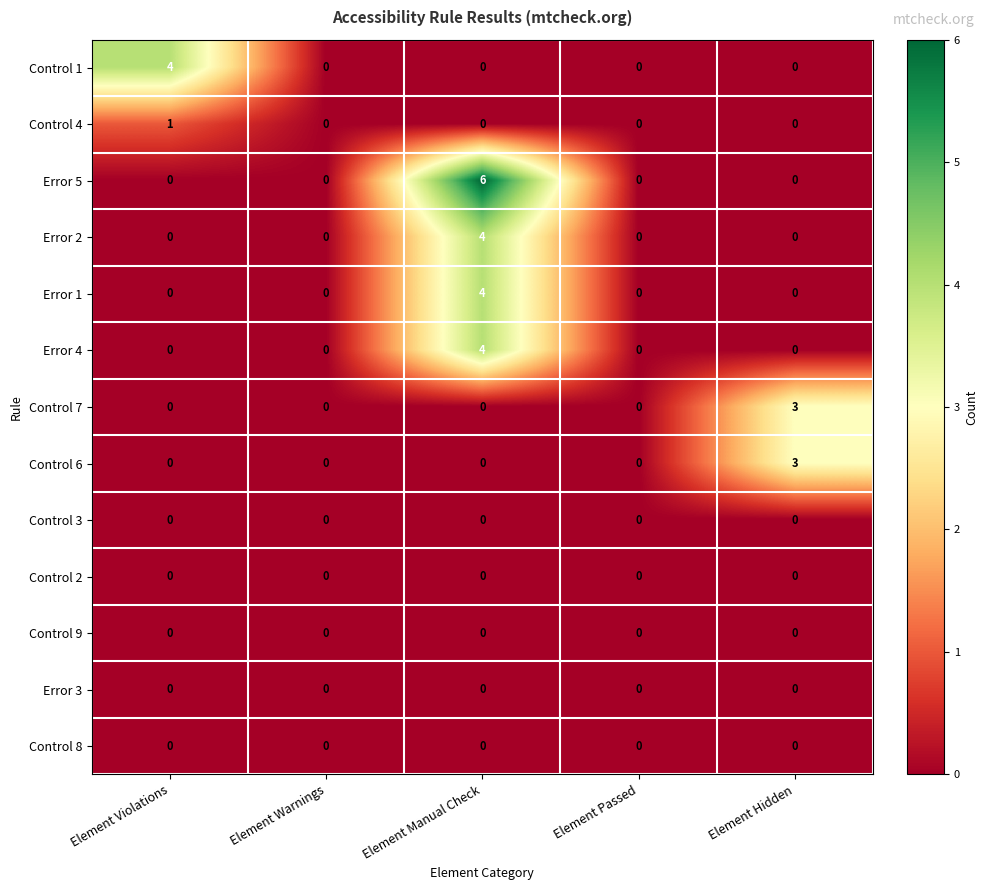

What is the difference between the maximum and minimum values in the Control 6 series?

3